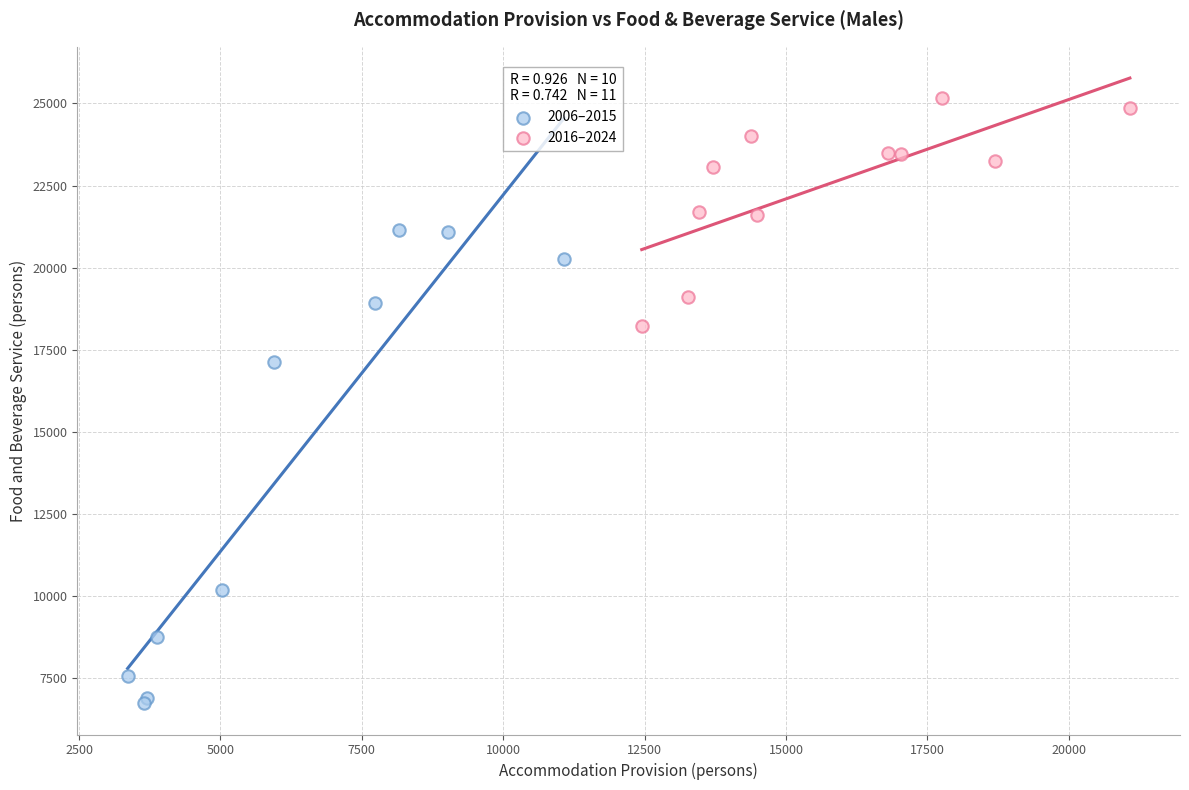

Which series reaches the maximum Y coordinate?

2016–2024